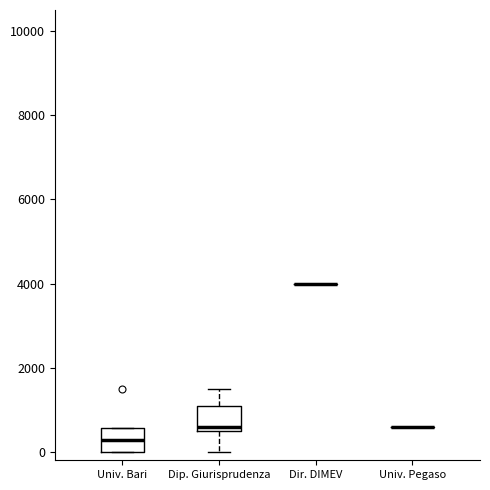

Reading left to right, read every box against the y-axis: the position of its median line, the range the box covers, and the ends of its whiskers. The values are not printed on the chart, so give them approximately, as read against the axis.

Univ. Bari: median 200, box 0 to 600, whiskers 0 to 600
Dip. Giurisprudenza: median 600 (just above the box's lower edge), box 600 to 1000, whiskers 0 to 1600
Dir. DIMEV: box collapsed to a line at 4000, whiskers 4000 to 4000
Univ. Pegaso: box collapsed to a line at 600, whiskers 600 to 600